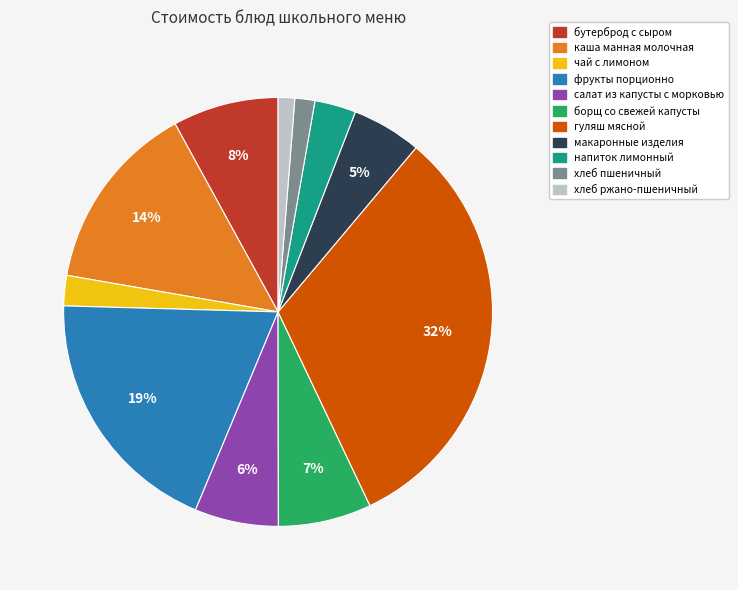

The борщ со свежей капусты slice represents 2% of the pie. True or false?

False